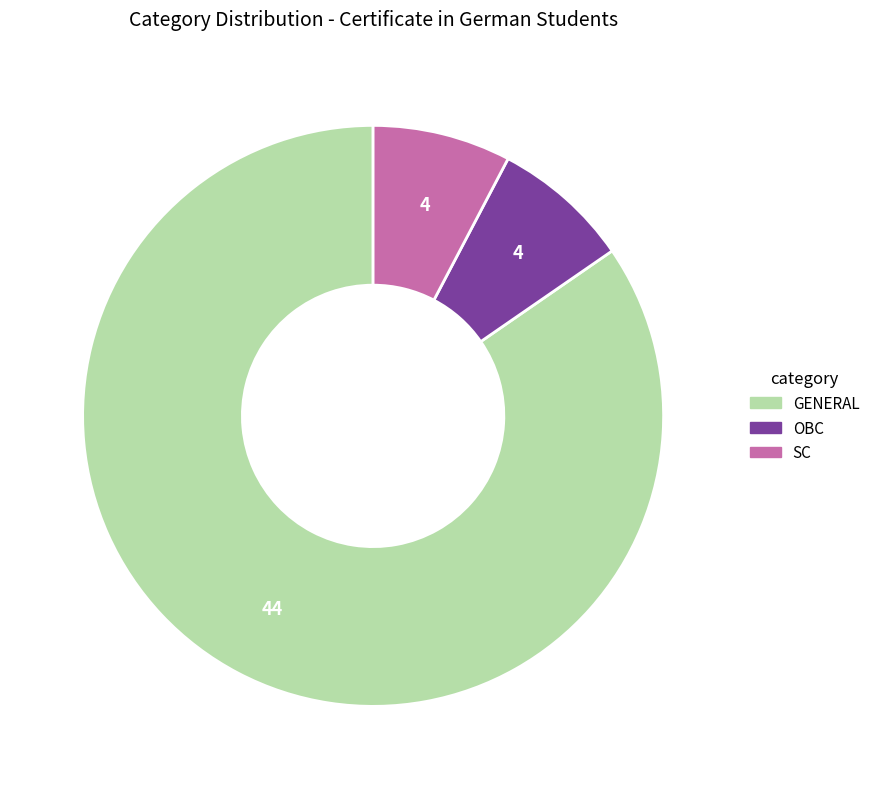

The SC slice represents 8% of the pie. True or false?

True